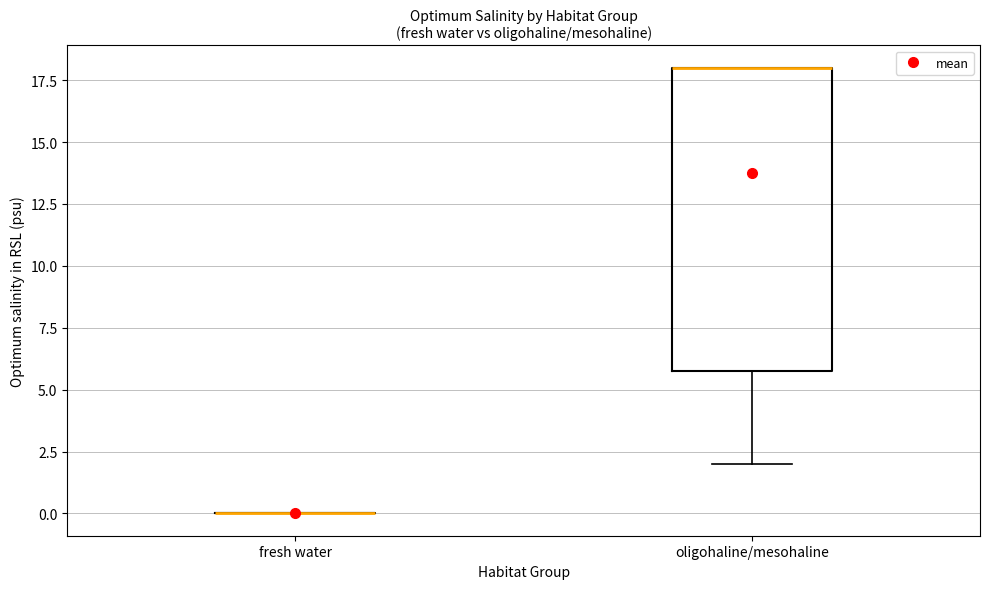

Reading left to right, read every box against the y-axis: the position of its median line, the range the box covers, and the ends of its whiskers. The values are not printed on the chart, so give them approximately, as read against the axis.

fresh water: box collapsed to a line at 0, whiskers 0 to 0
oligohaline/mesohaline: median 18 (drawn on the box's upper edge), box 6 to 18, whiskers 2 to 18